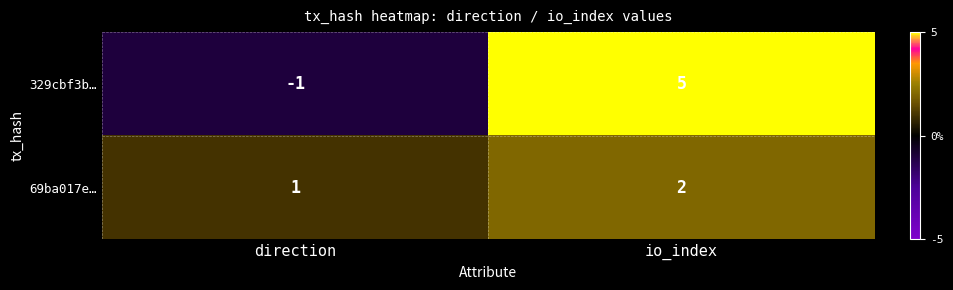

At which label is 329cbf3b… closest to 2?

direction